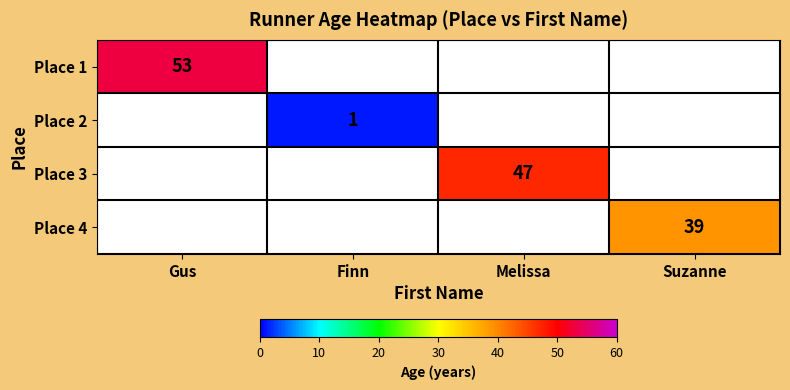

What is the minimum value shown in the chart?

1.0